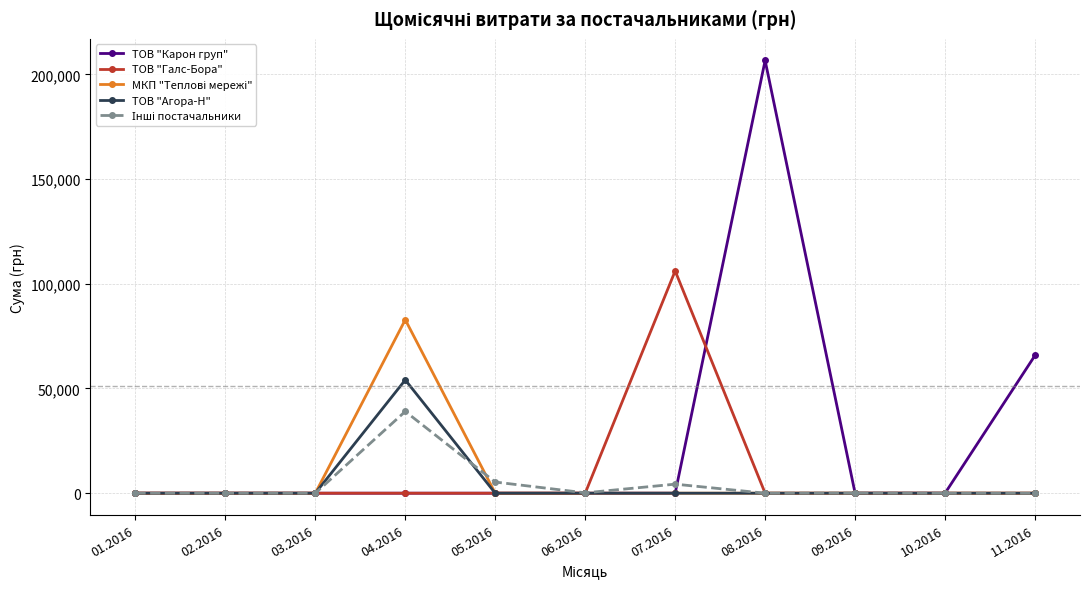

At which category is the sum across all series the highest?

08.2016